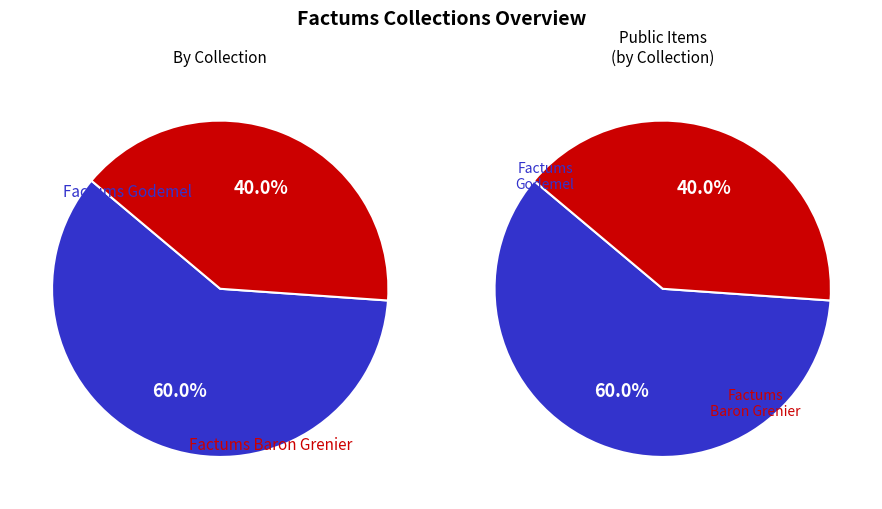

Is it true that 53124 is 10% of the pie?

False